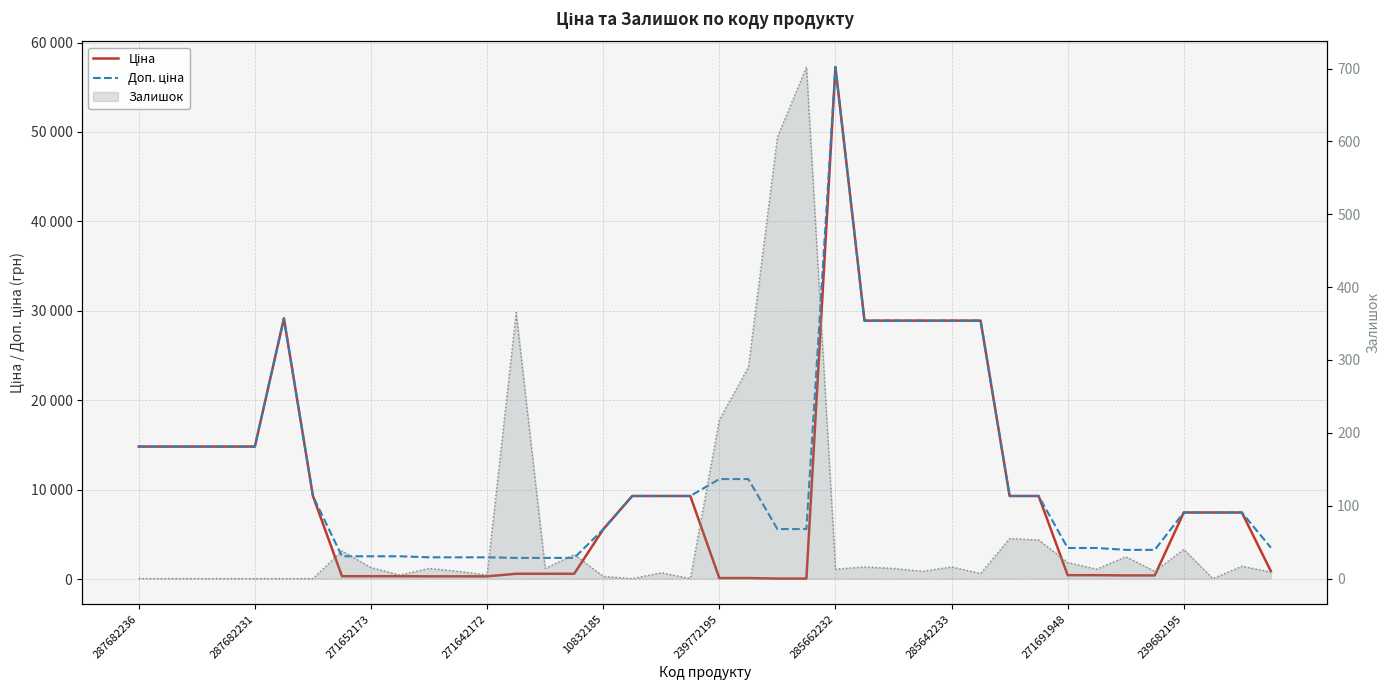

What is the sum of all Залишок (line) values?

2651.0